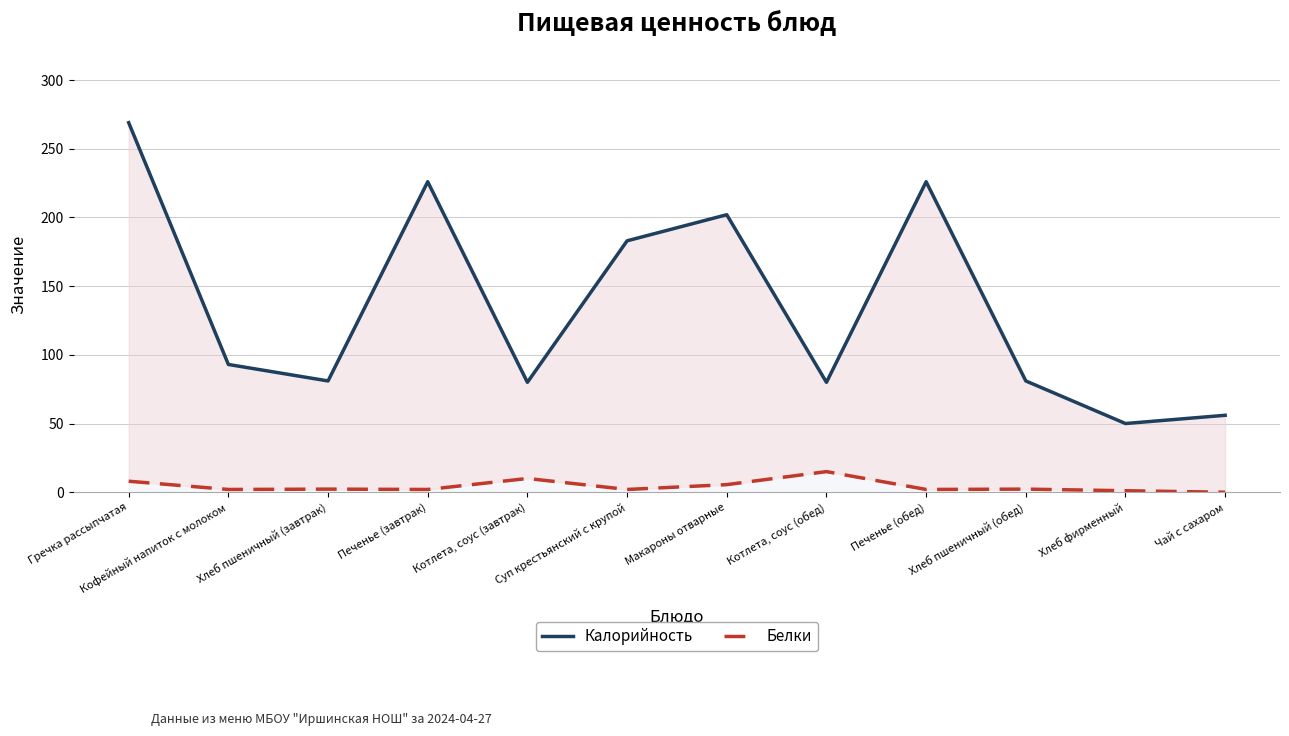

True or false: Белки and Калорийность cross at least once.

False